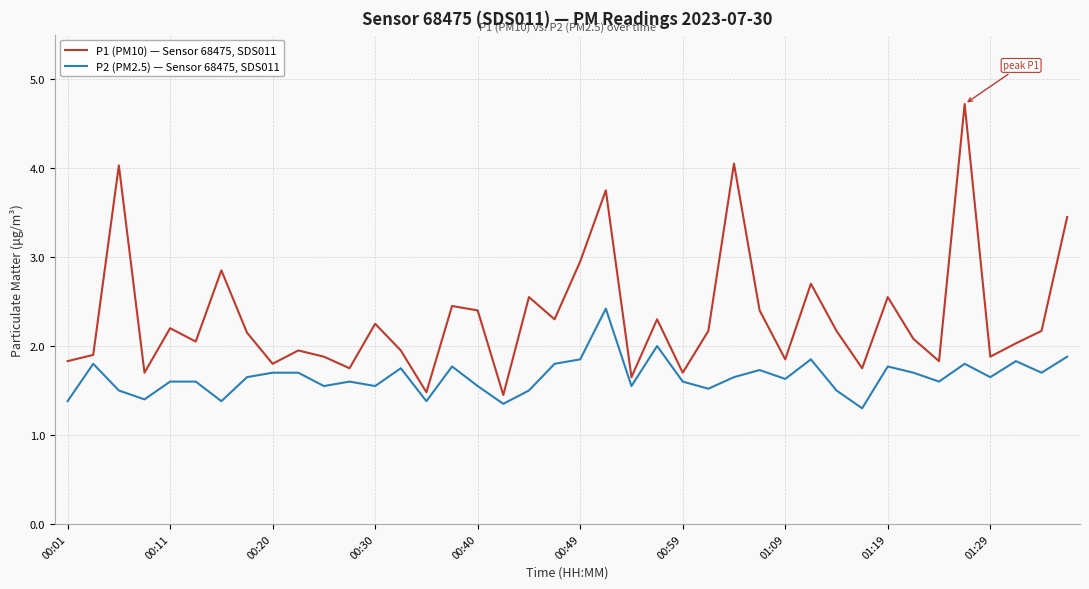

Rank the series by their maximum value, from highest to lowest.

P1 (PM10) — Sensor 68475, SDS011, P2 (PM2.5) — Sensor 68475, SDS011